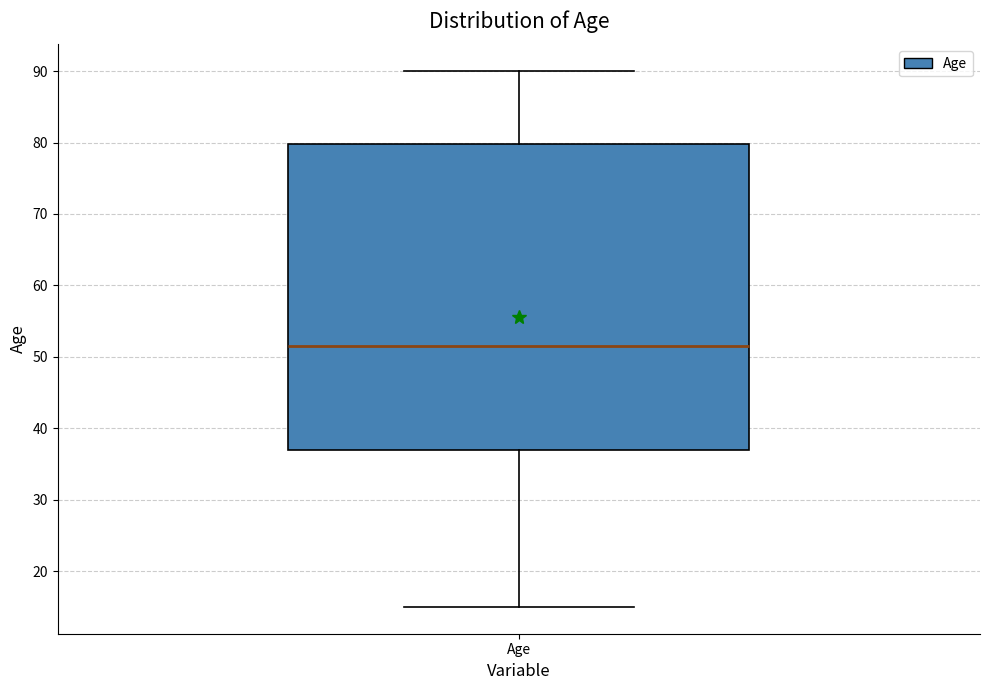

Transcribe this box plot: give where the median line is, the range the box spans, and where the two whiskers end, as read against the y-axis. The values are not printed on the chart, so give them approximately, as read against the axis.

median 52, box 37 to 80, whiskers 15 to 90